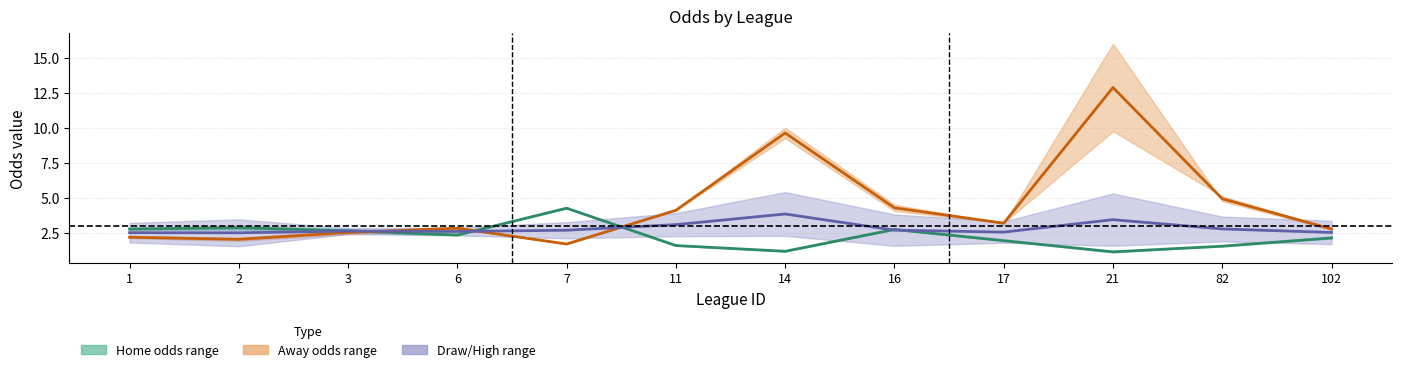

How many times do Away odds mid and Home odds mid cross each other?

3